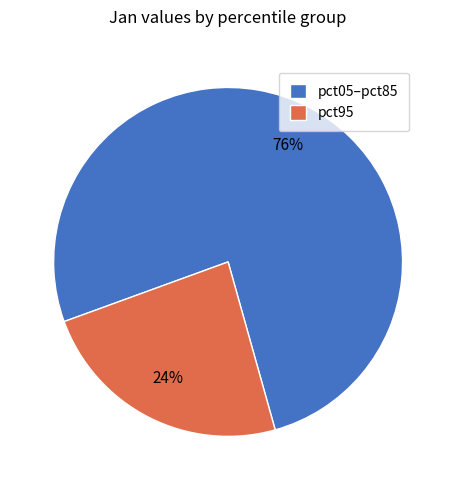

To the nearest percent, what is the difference between the largest and smallest slice percentages?

52%